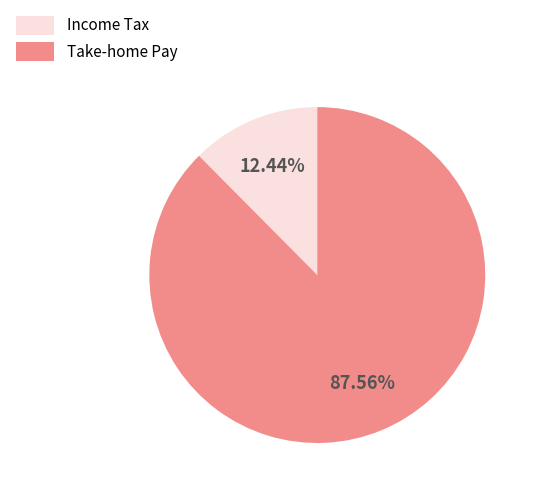

Combined, do Income Tax and Take-home Pay account for over 50%?

Yes